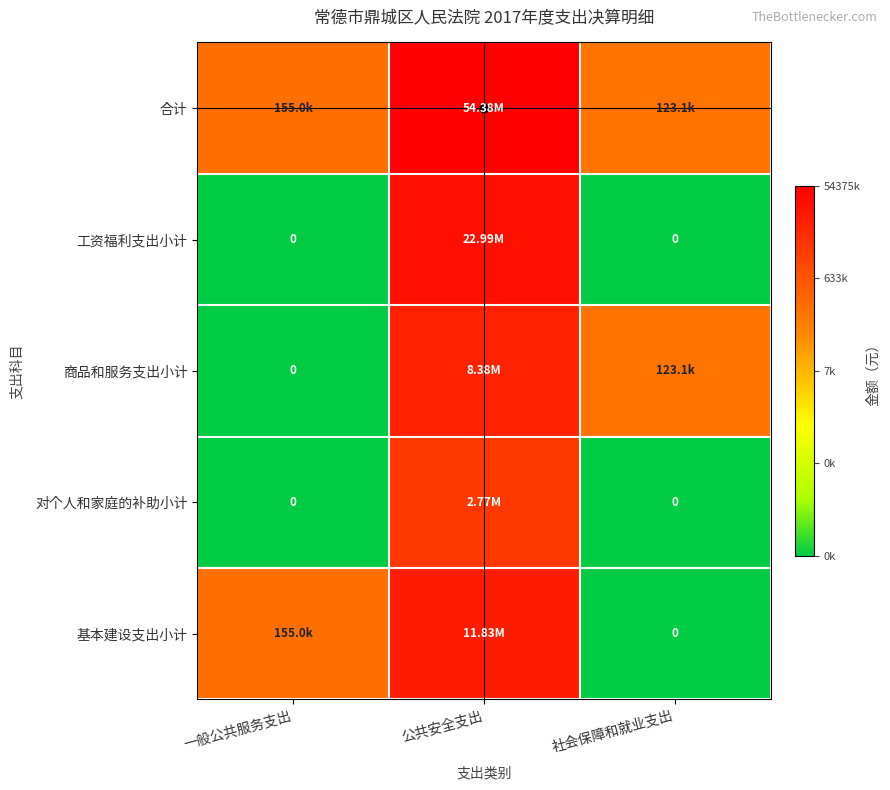

Which series has the largest total across all categories?

合计